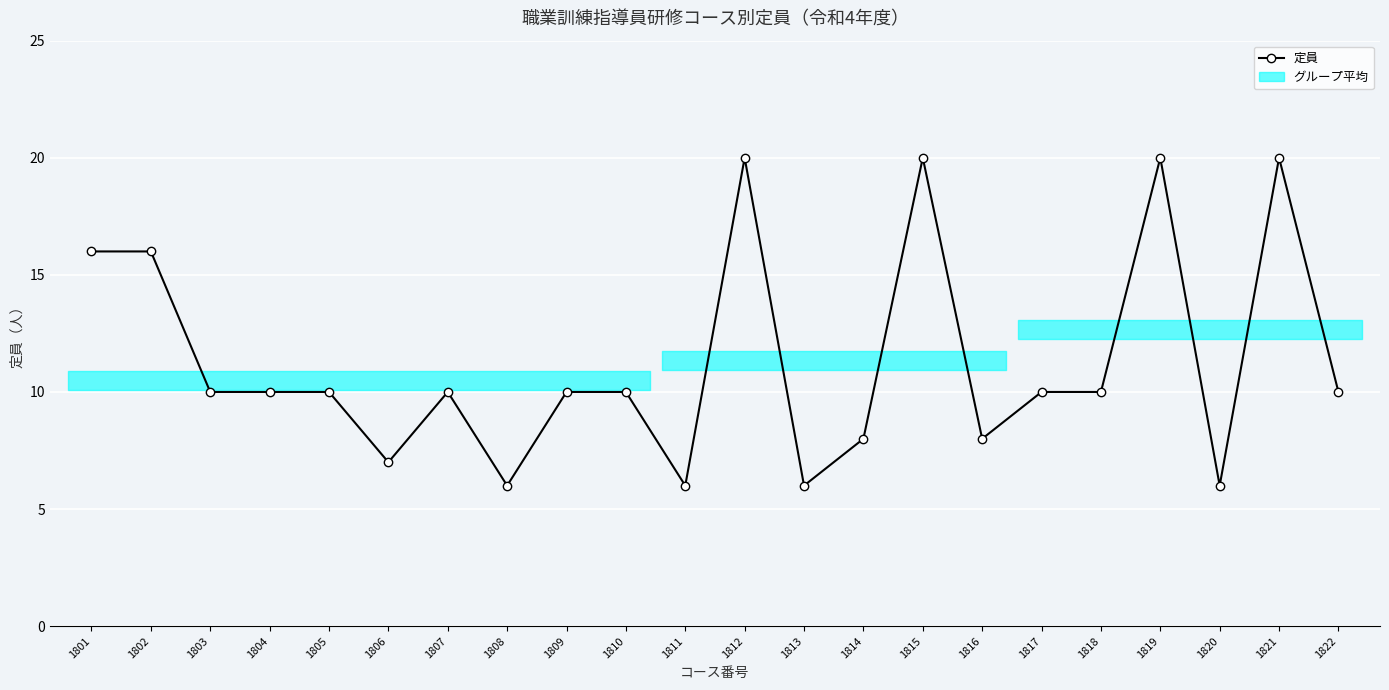

At which category does the data reach its first local peak?

1807